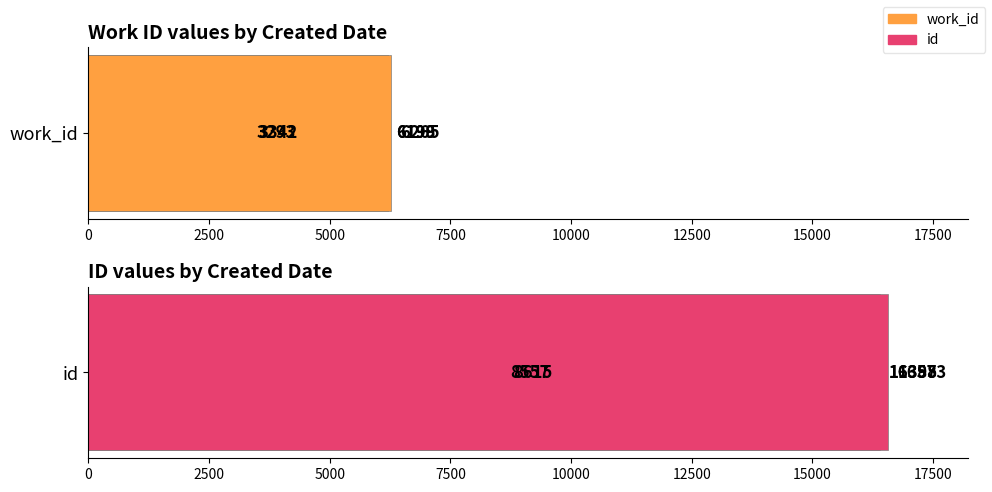

Reading left to right, extract all data points from this chart.

work_id: 3293	3342	6198	6199	6265
id: 8557	8615	16388	16395	16573